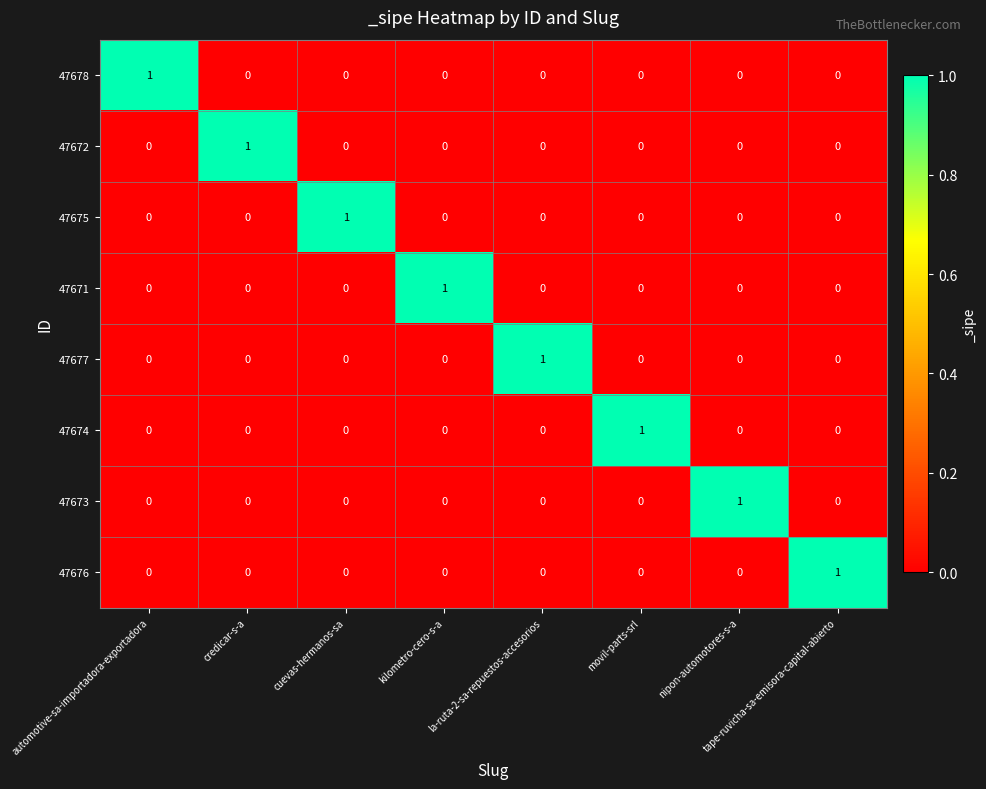

True or false: 47673 has a value of 1 at nipon-automotores-s-a.

True